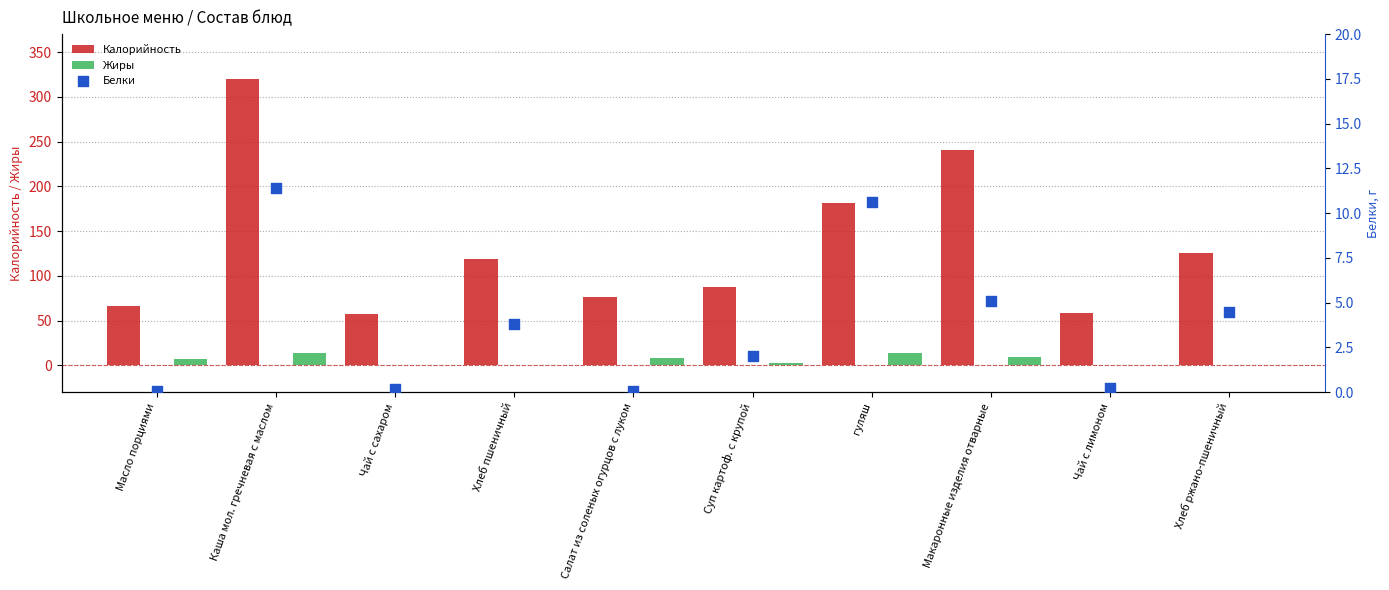

What are all the series names shown in the legend?

Калорийность, Жиры, Белки